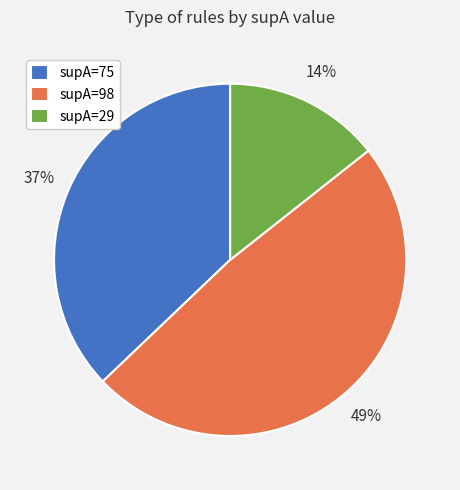

How many segments does this pie chart have?

3